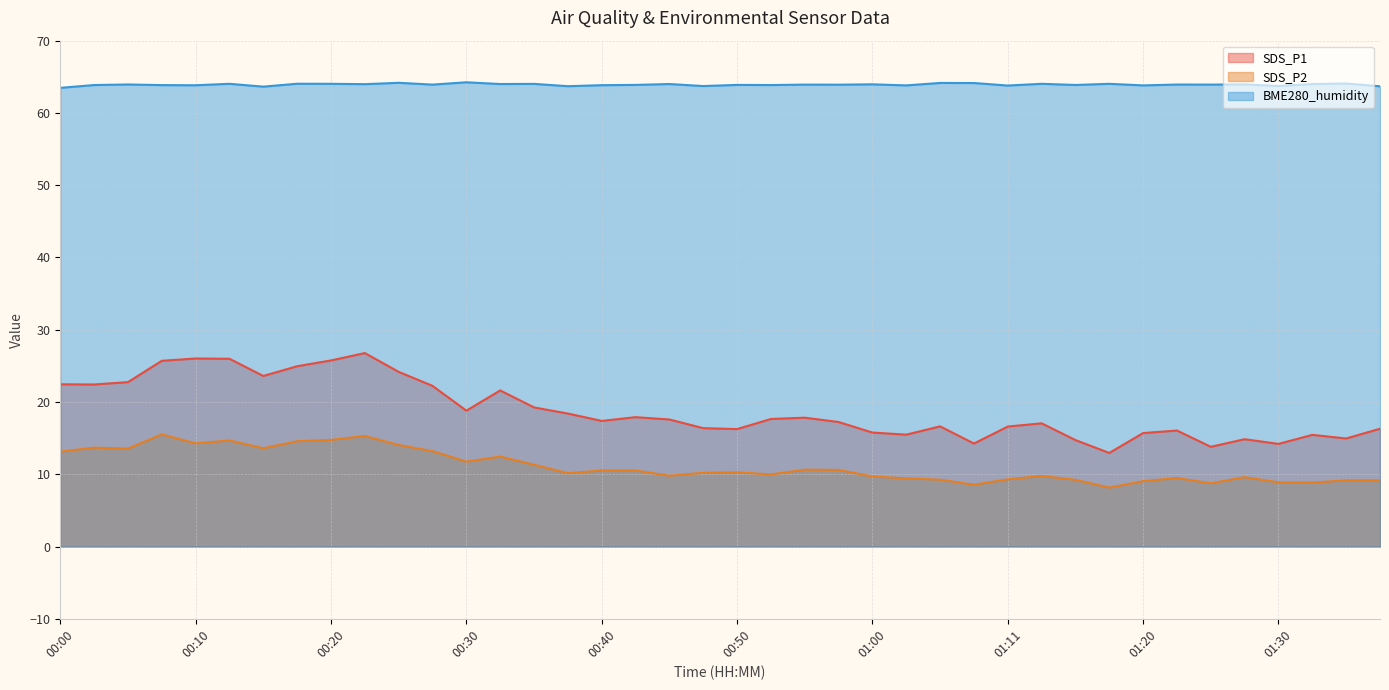

How many categories are shown in the chart?

40